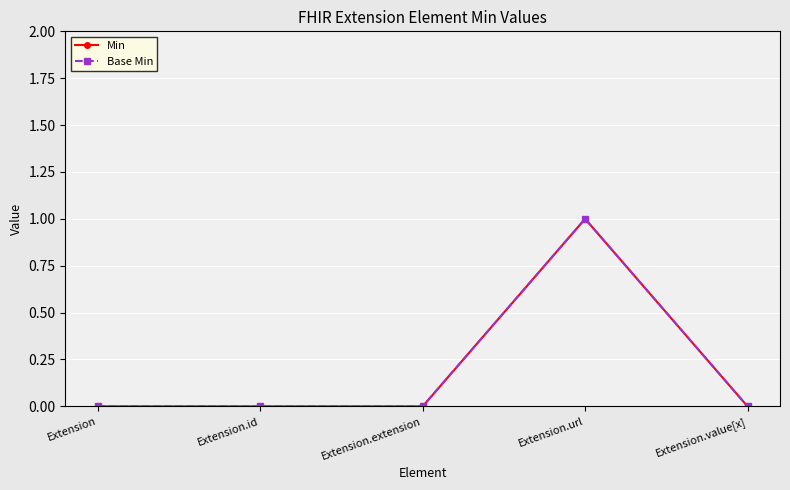

Which series has the largest total across all categories?

Min